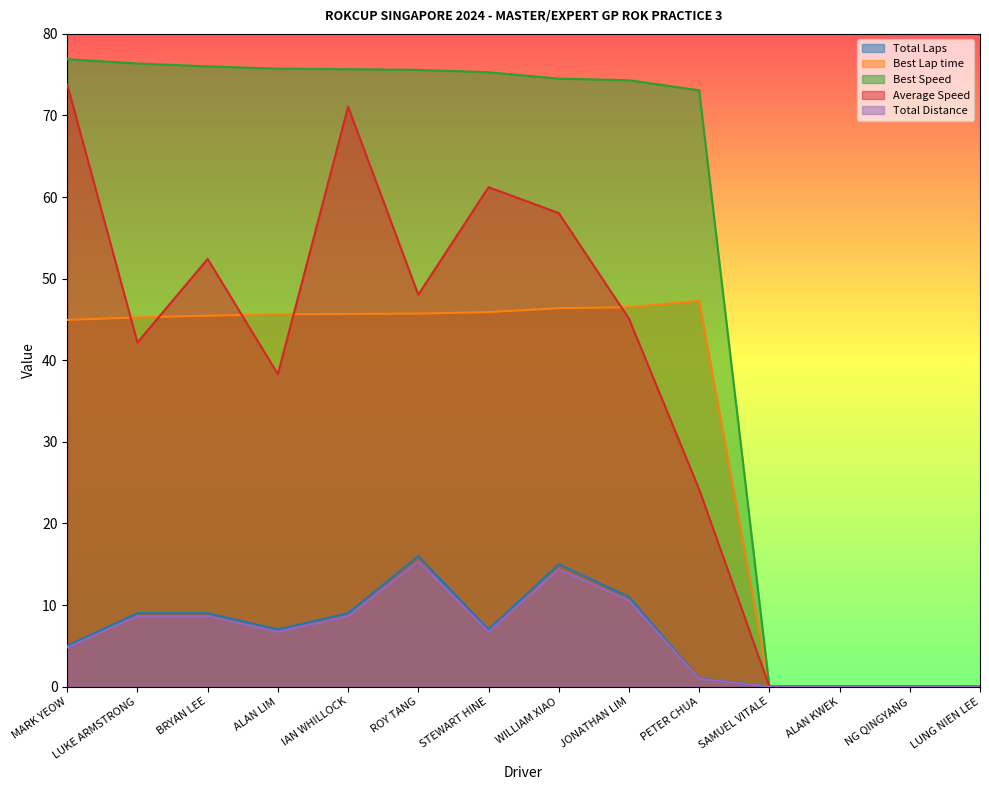

How many data points in Average Speed are less than 45?

7